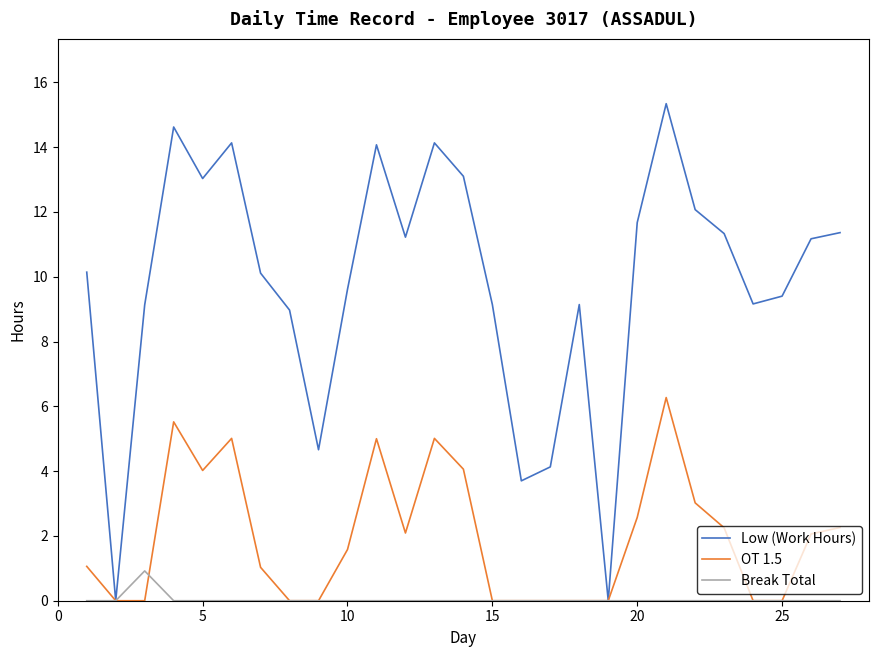

At how many categories does at least one series exceed 6?

22